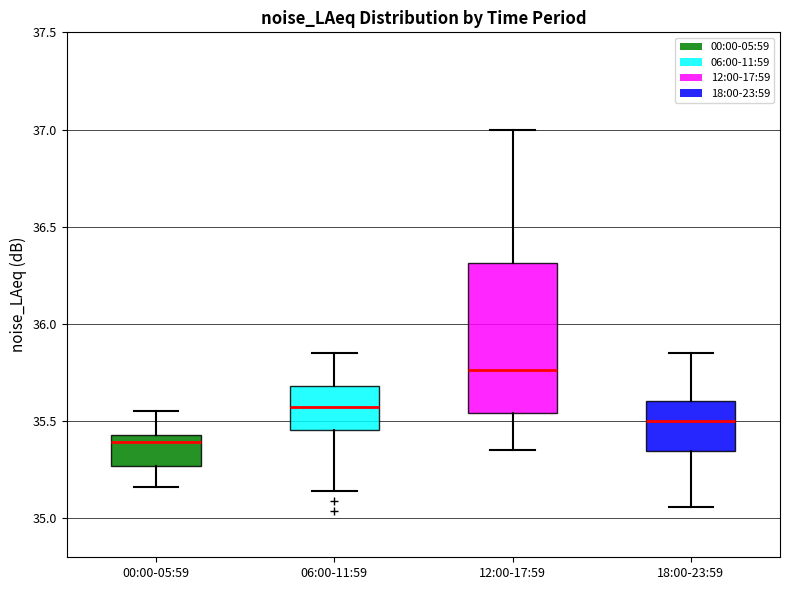

Reading left to right, read every box against the y-axis: the position of its median line, the range the box covers, and the ends of its whiskers. The values are not printed on the chart, so give them approximately, as read against the axis.

00:00-05:59: median 35.40, box 35.25 to 35.45, whiskers 35.15 to 35.55
06:00-11:59: median 35.60, box 35.45 to 35.70, whiskers 35.15 to 35.85
12:00-17:59: median 35.75, box 35.55 to 36.30, whiskers 35.35 to 37.00
18:00-23:59: median 35.50, box 35.35 to 35.60, whiskers 35.05 to 35.85